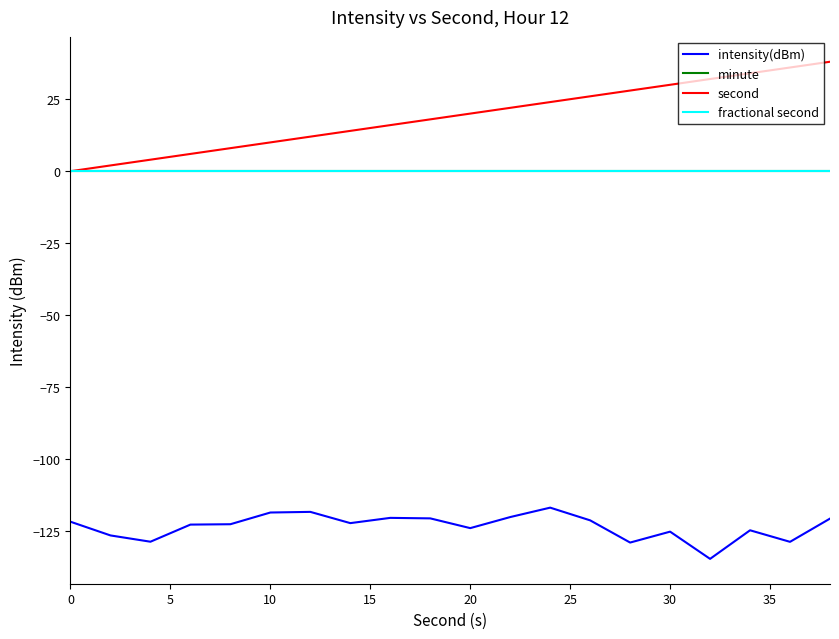

Does the chart display data point markers on the line(s)?

No